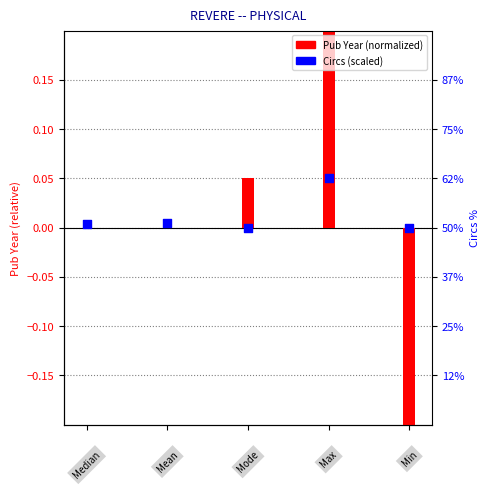

What are all the series names shown in the legend?

Pub Year (normalized), Circs (scaled)